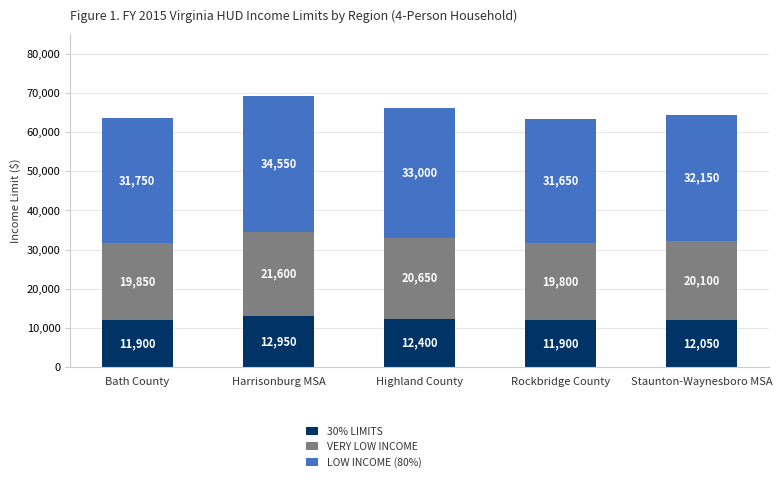

The value of 30% LIMITS at Harrisonburg MSA is 21819. True or false?

False